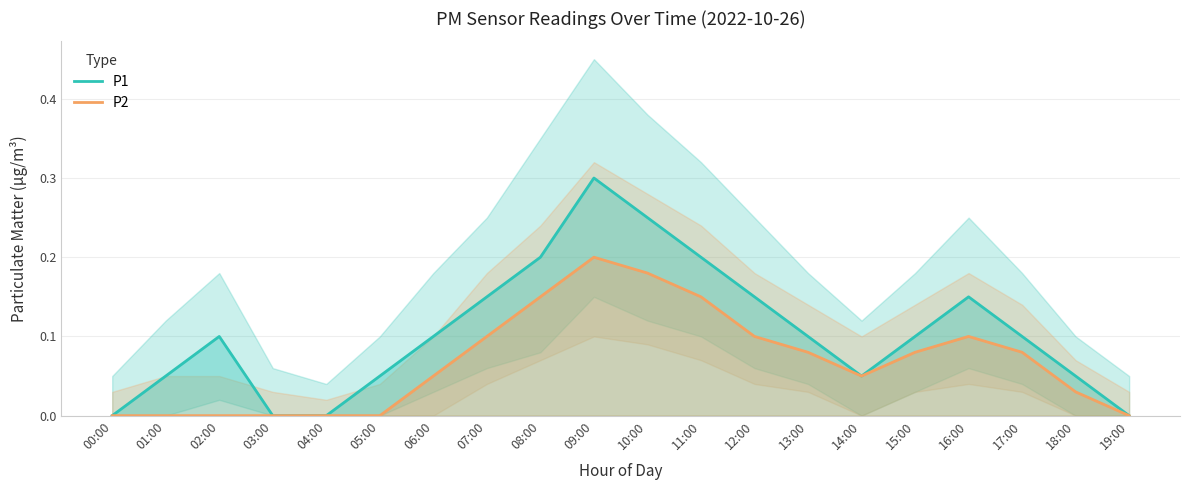

How many P2 values are between 0 and 1?

20